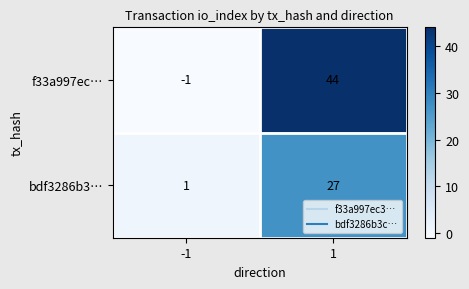

At how many categories does at least one series exceed 23?

1